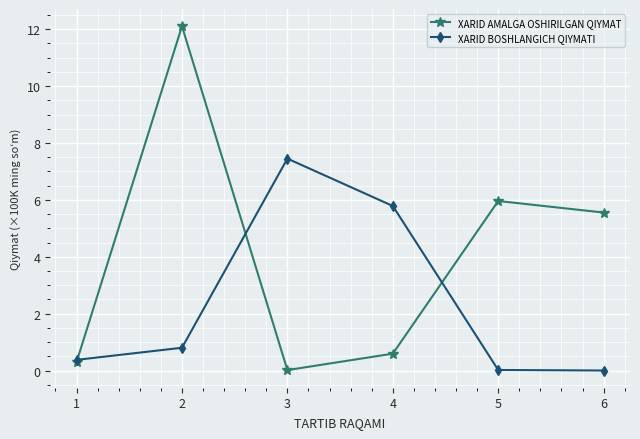

At 6, list the series in order from largest to smallest.

XARID AMALGA OSHIRILGAN QIYMAT, XARID BOSHLANGICH QIYMATI